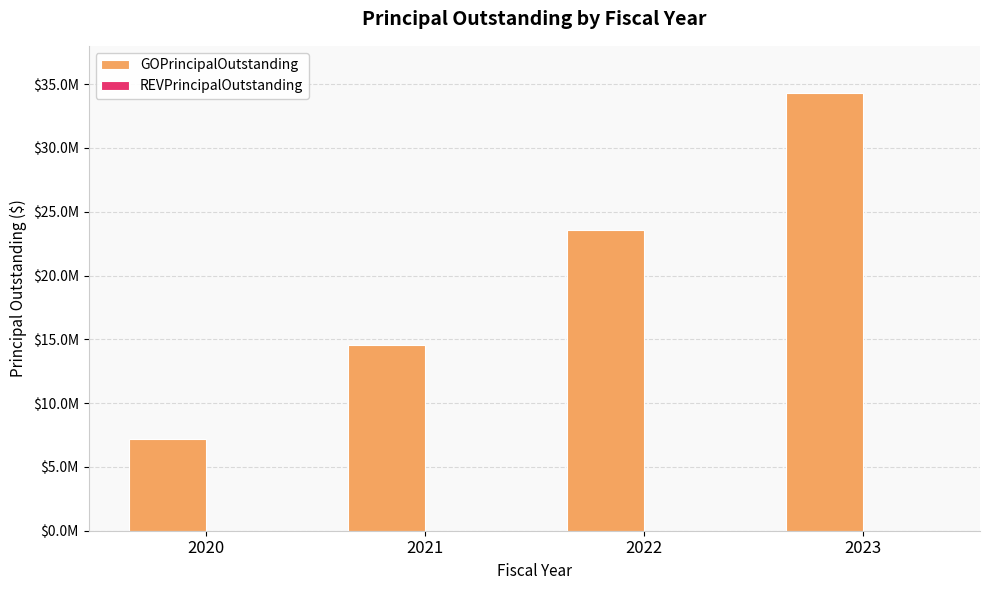

Reading left to right, extract all data points from this chart.

GOPrincipalOutstanding: 2020=7200000	2021=14535000	2022=23555000	2023=34280000
REVPrincipalOutstanding: 2020=0	2021=0	2022=0	2023=0